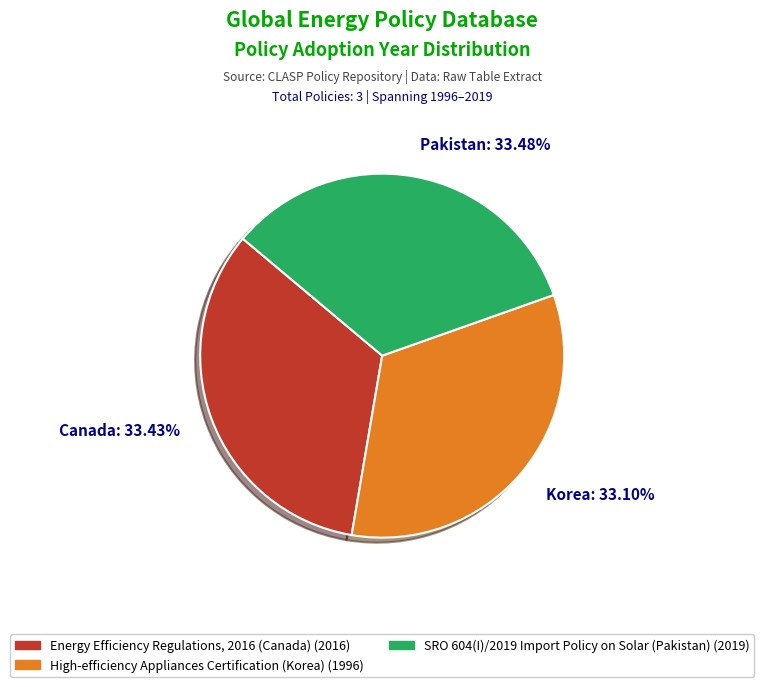

Do Canada: 33.43% and Korea: 33.10% together represent more than half of the pie?

Yes